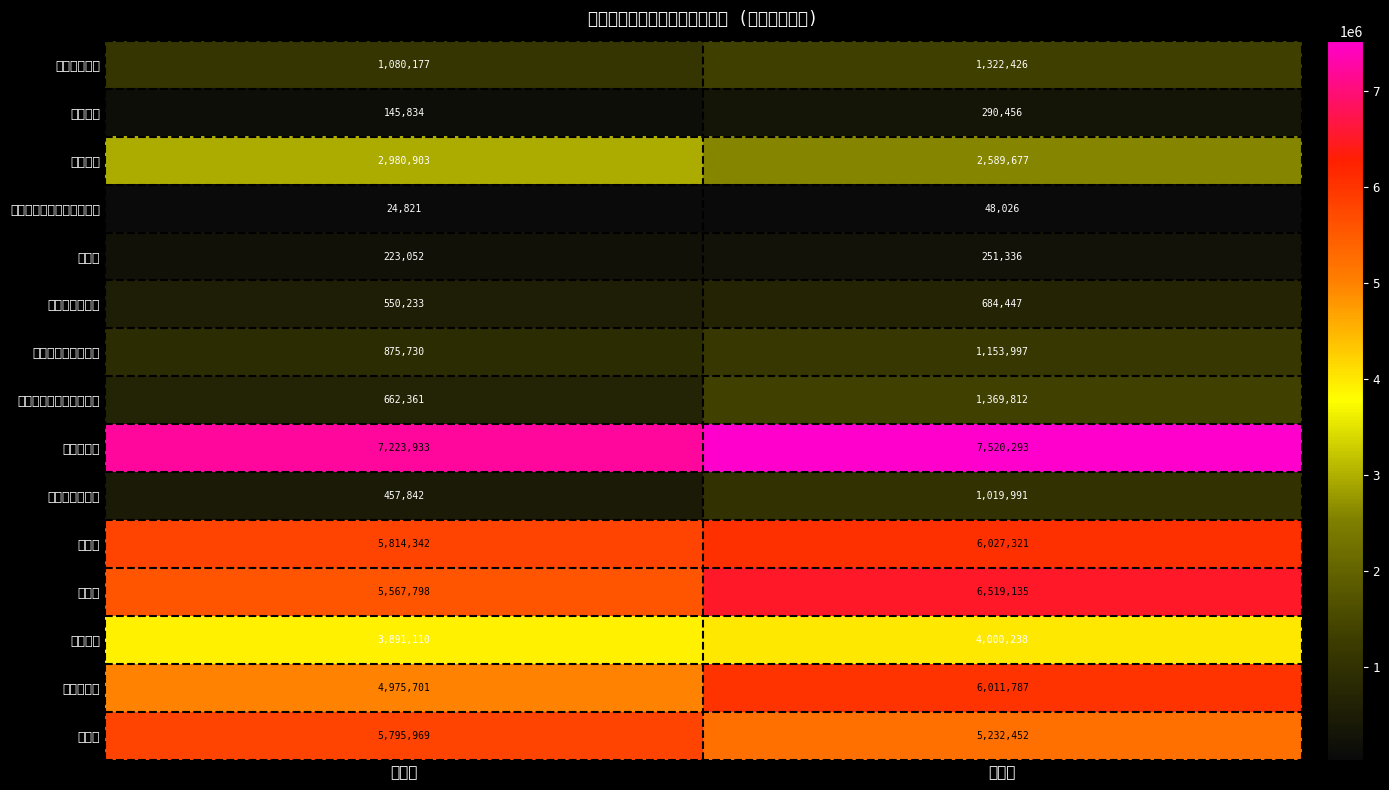

How many series are shown in this chart?

15